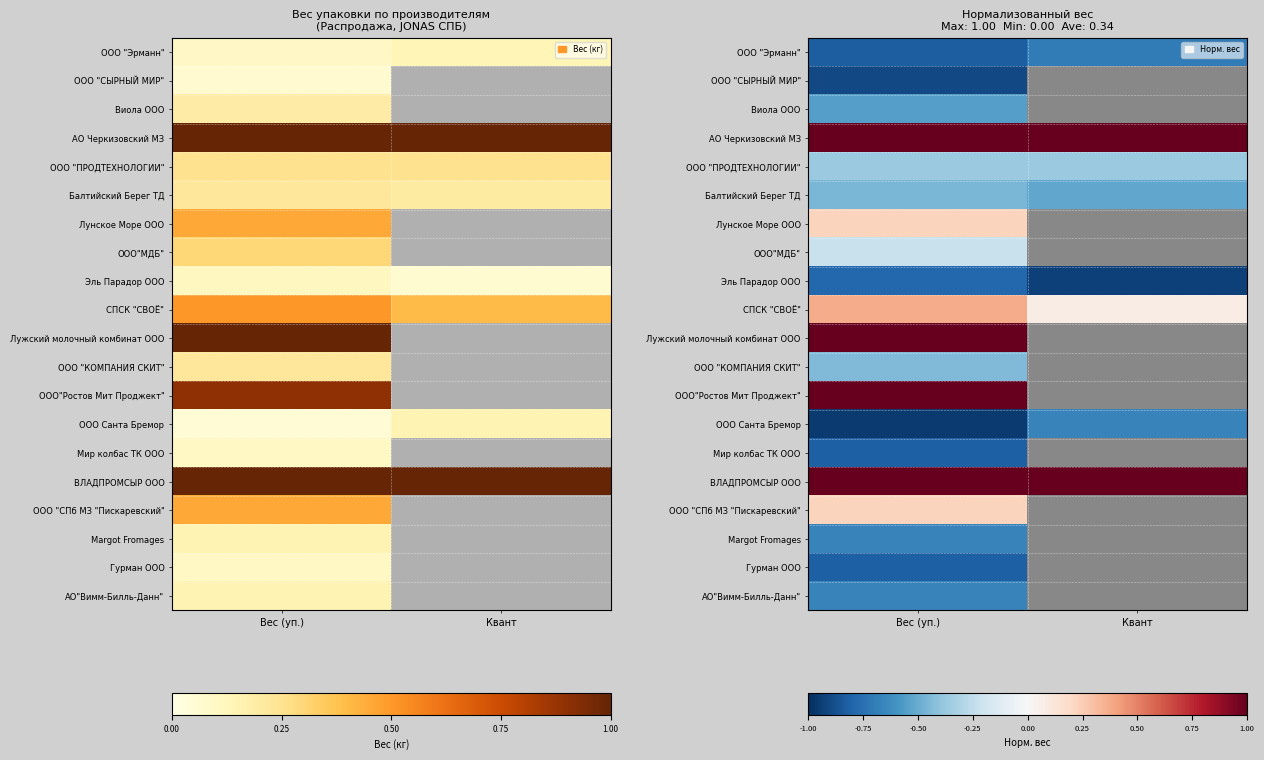

What is the approximate value of ООО "Эрманн" at Вес (уп.)?

-0.8